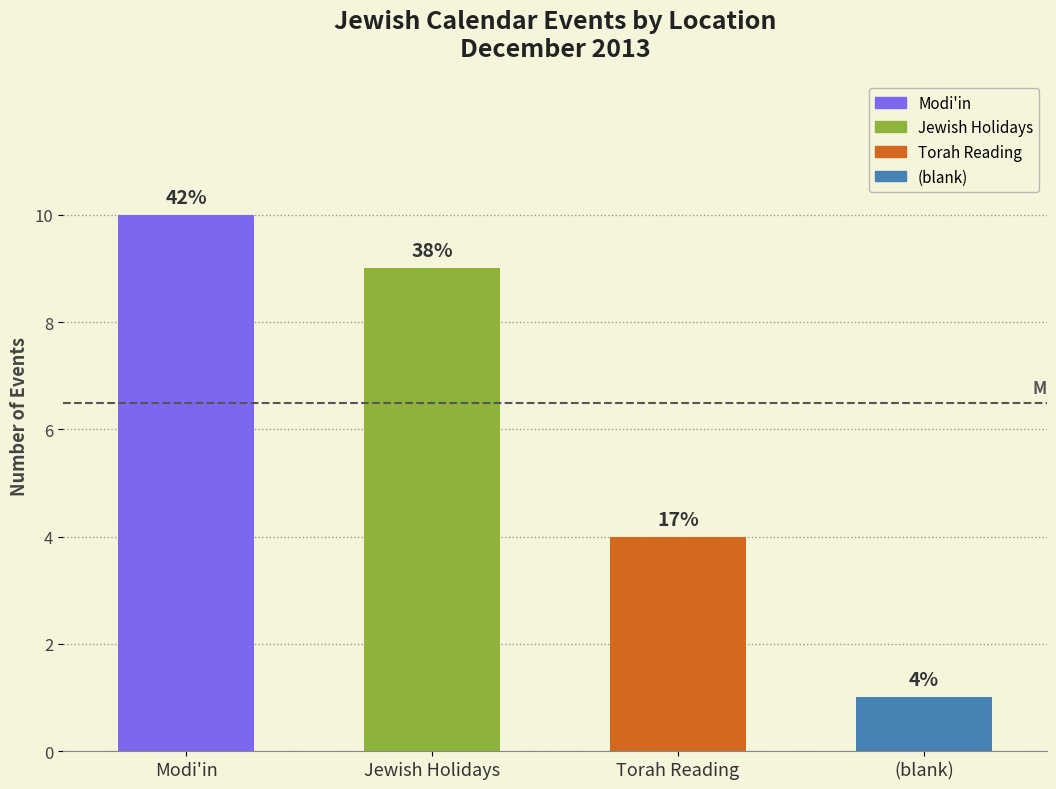

What is the sum of the values at Modi'in and Jewish Holidays?

19